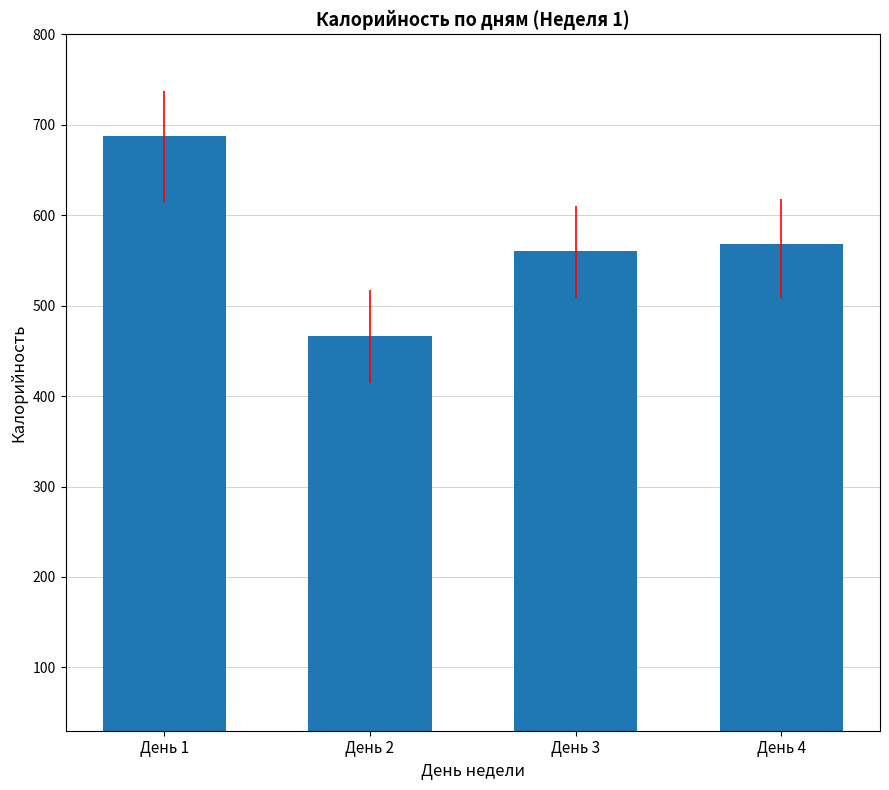

Is it true that the value at День 2 is 466.9?

True